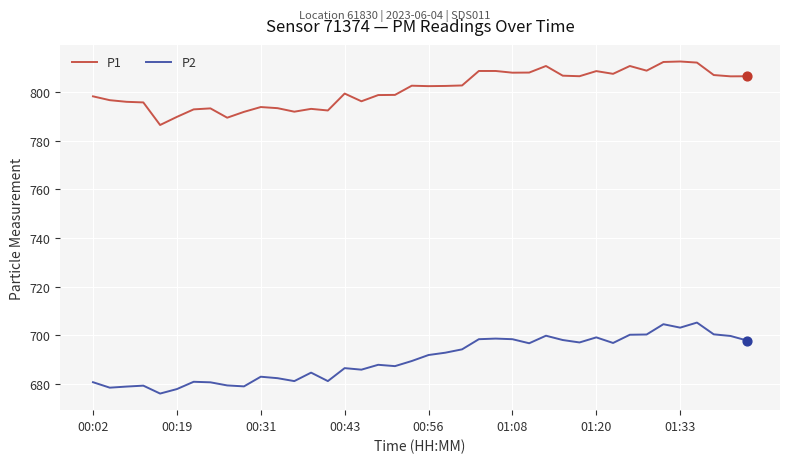

What are all the series names shown in the legend?

P1, P2